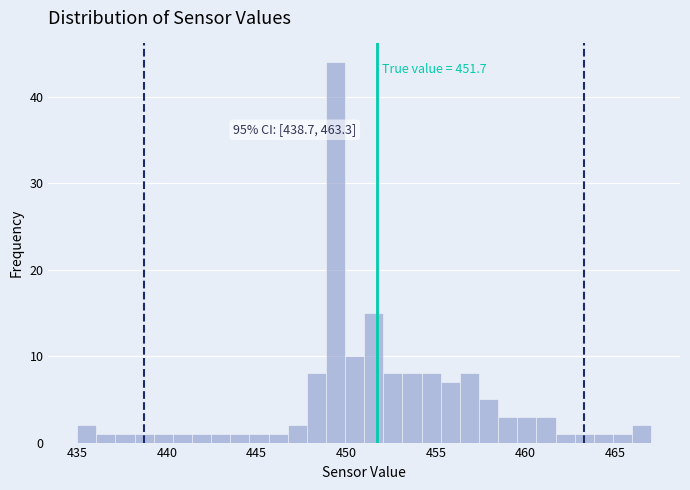

Around what value on the x-axis is the tallest bar? Give the approximate position of its centre, as read against the axis.

449.5